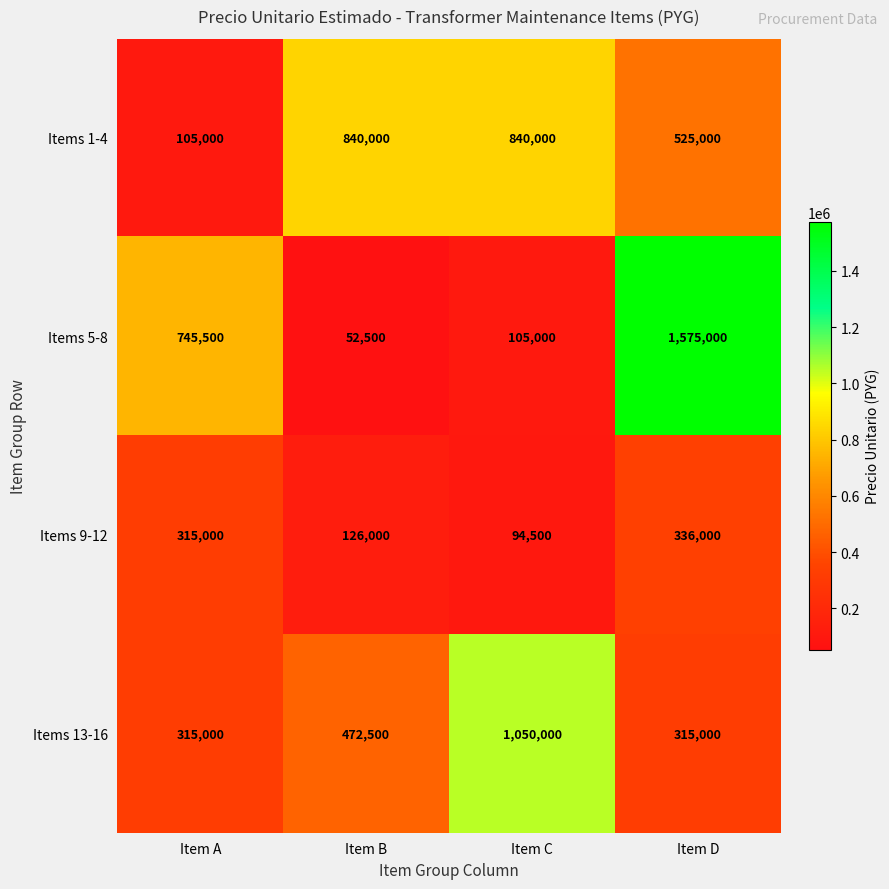

At which category does the chart reach its peak across all series?

Item D